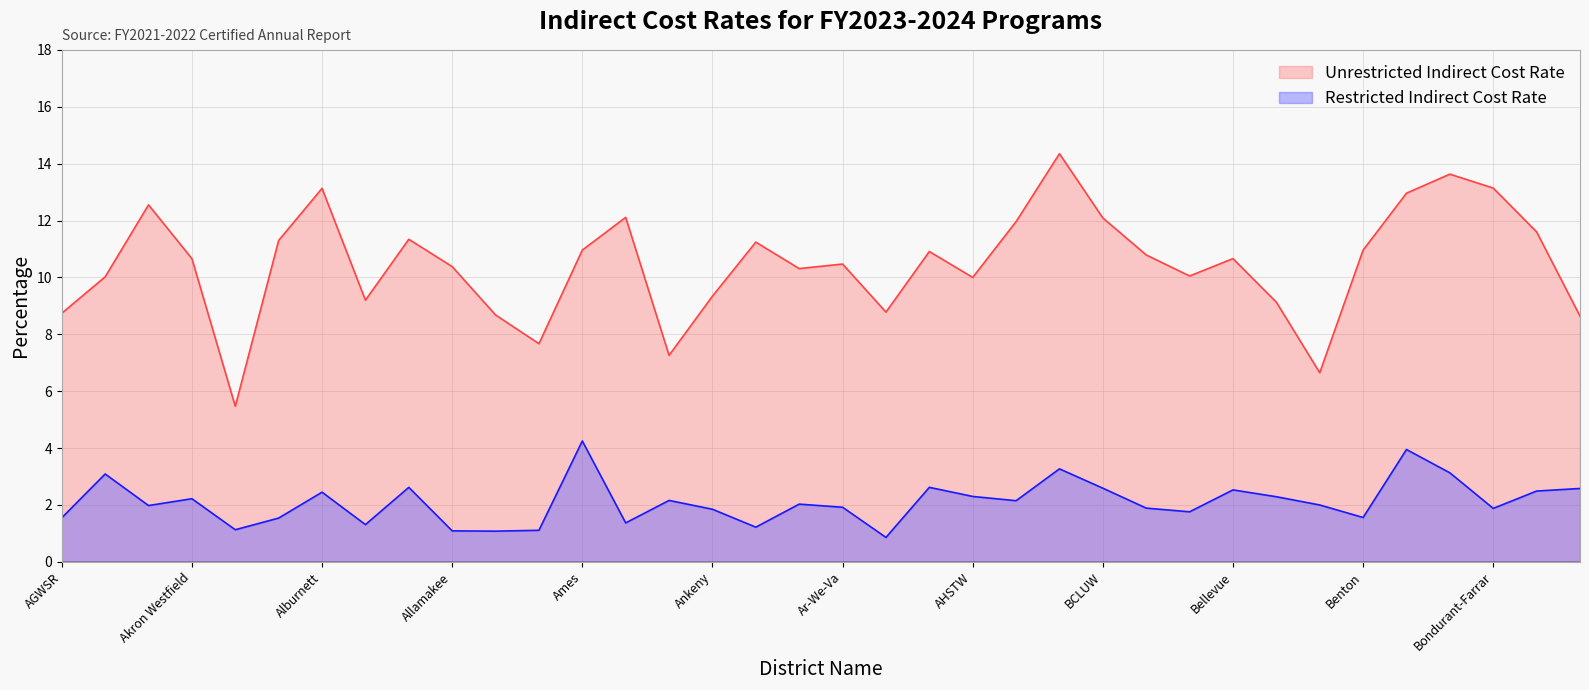

Reading right to left, extract all data points from this chart.

Restricted Indirect Cost Rate: Boyden-Hull=2.6	Boone=2.5	Bondurant-Farrar=1.9	Eddyville-Blakesburg-Fremont=3.1	Bettendorf=4.0	Benton=1.6	Bennett=2.0	Belmond-Klemme=2.3	Bellevue=2.5	Belle Plaine=1.8	Bedford=1.9	BCLUW=2.6	Baxter=3.3	Ballard=2.1	AHSTW=2.3	Audubon=2.6	Atlantic=0.9	Ar-We-Va=1.9	North Union=2.0	Aplington-Parkersburg=1.2	Ankeny=1.9	Andrew=2.2	Anamosa=1.4	Ames=4.2	Alta-Aurelia=1.1	North Butler=1.1	Allamakee=1.1	Algona=2.6	Alden=1.3	Alburnett=2.5	Albia=1.5	Albert City-Truesdale=1.1	Akron Westfield=2.2	Adel DeSoto Minburn=2.0	Adair-Casey=3.1	AGWSR=1.6
Unrestricted Indirect Cost Rate: Boyden-Hull=8.6	Boone=11.6	Bondurant-Farrar=13.1	Eddyville-Blakesburg-Fremont=13.6	Bettendorf=13.0	Benton=11.0	Bennett=6.7	Belmond-Klemme=9.1	Bellevue=10.7	Belle Plaine=10.1	Bedford=10.8	BCLUW=12.1	Baxter=14.3	Ballard=12.0	AHSTW=10.0	Audubon=10.9	Atlantic=8.8	Ar-We-Va=10.5	North Union=10.3	Aplington-Parkersburg=11.2	Ankeny=9.3	Andrew=7.3	Anamosa=12.1	Ames=11.0	Alta-Aurelia=7.7	North Butler=8.7	Allamakee=10.4	Algona=11.3	Alden=9.2	Alburnett=13.1	Albia=11.3	Albert City-Truesdale=5.5	Akron Westfield=10.7	Adel DeSoto Minburn=12.6	Adair-Casey=10.0	AGWSR=8.7